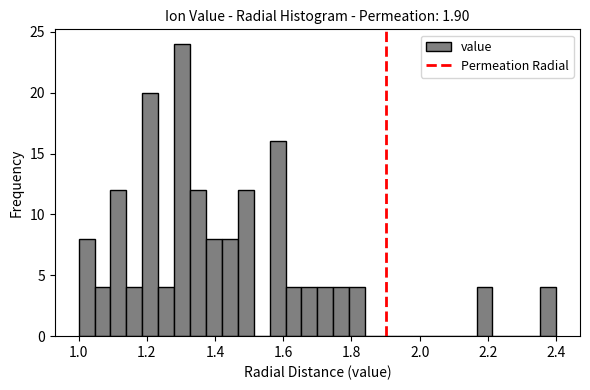

Around what value on the x-axis is the tallest bar? Give the approximate position of its centre, as read against the axis.

1.30